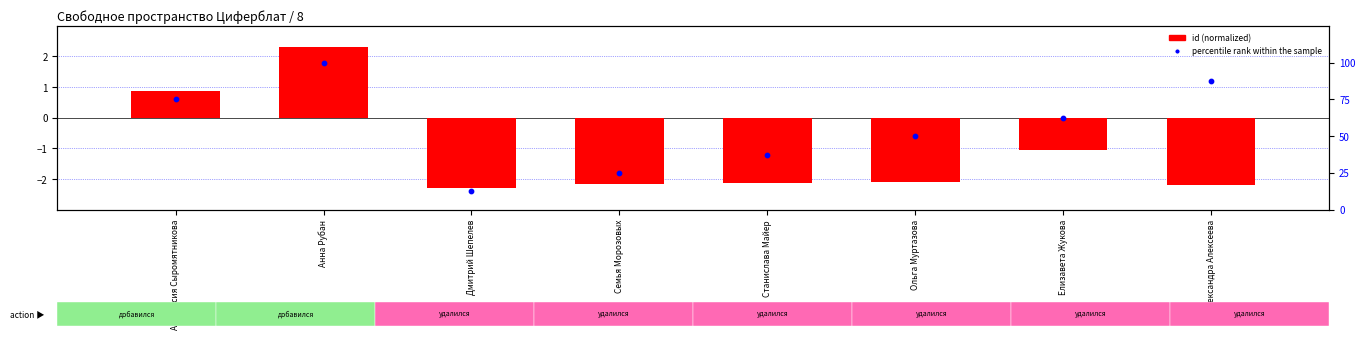

Which series contains the lowest Y value?

id (normalized)